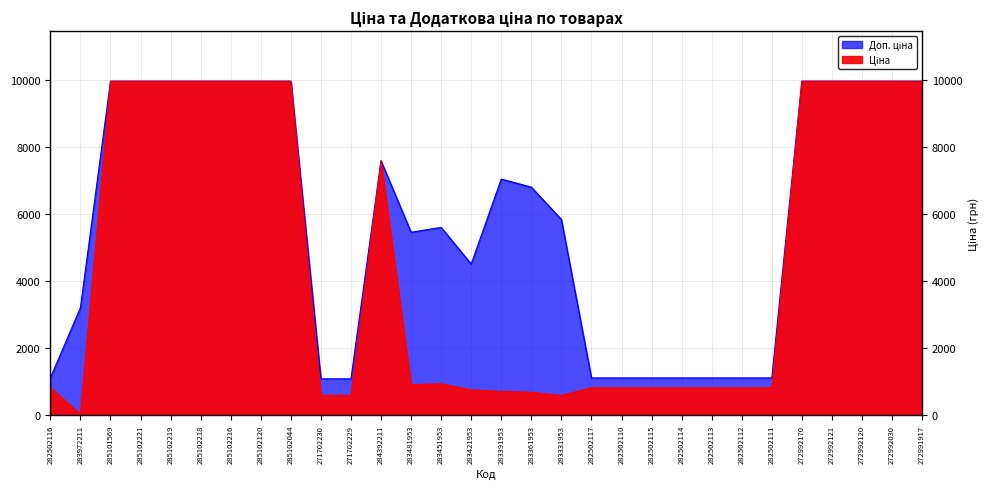

What is the value of the Ціна point at the 2nd from the left?

32.0